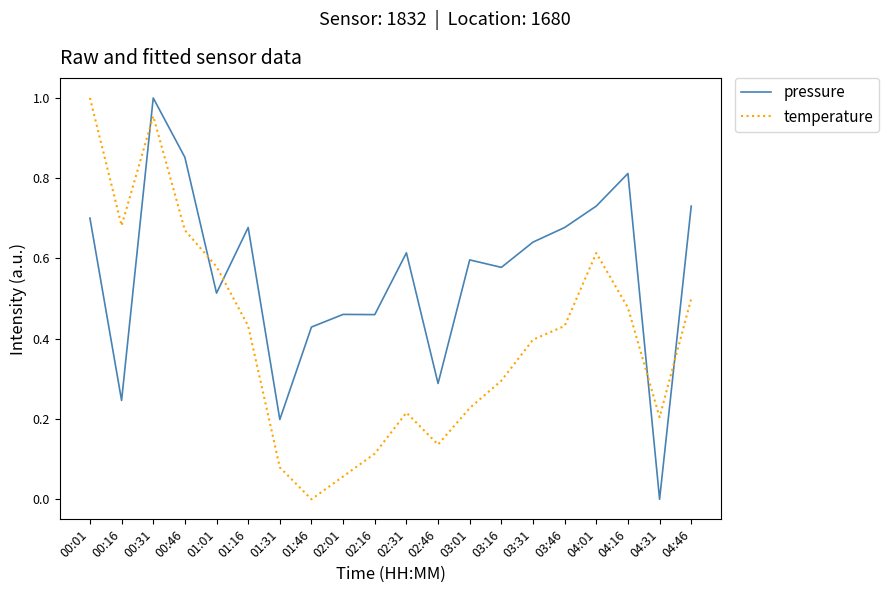

Does the chart display data point markers on the line(s)?

No